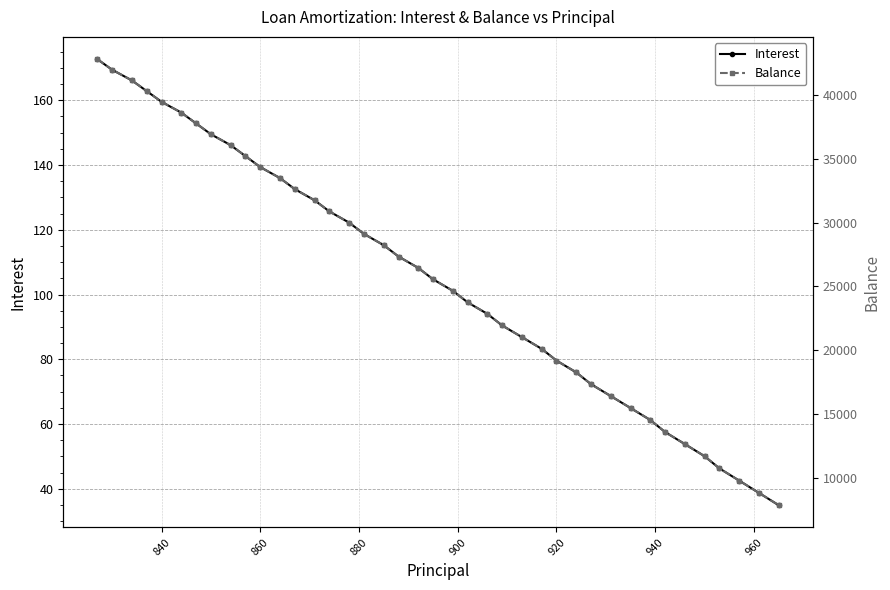

True or false: Interest has more than 1 points higher than both neighbors.

False